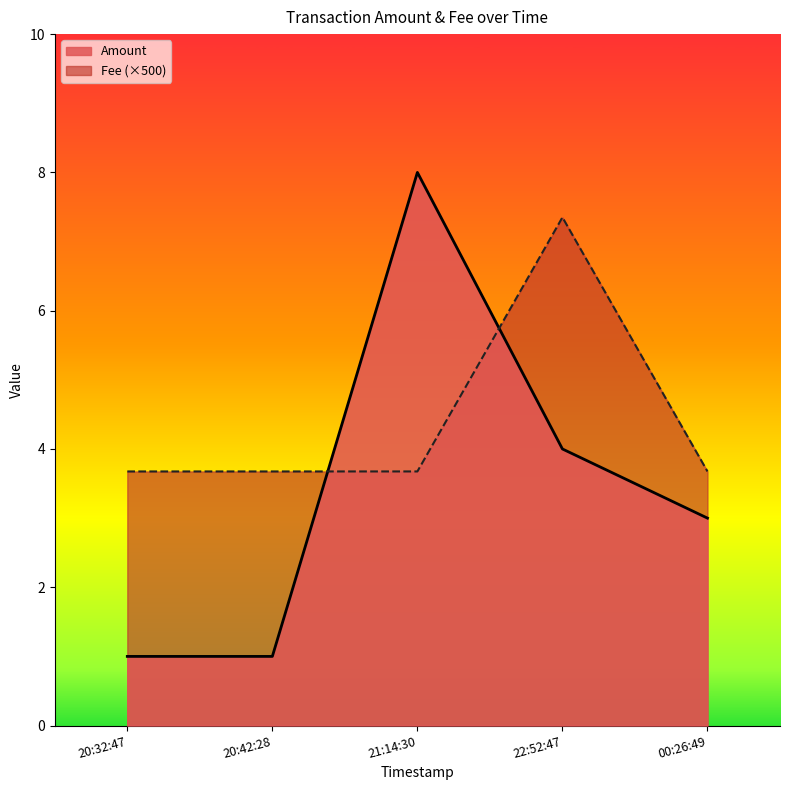

How many lines are shown in the chart?

2